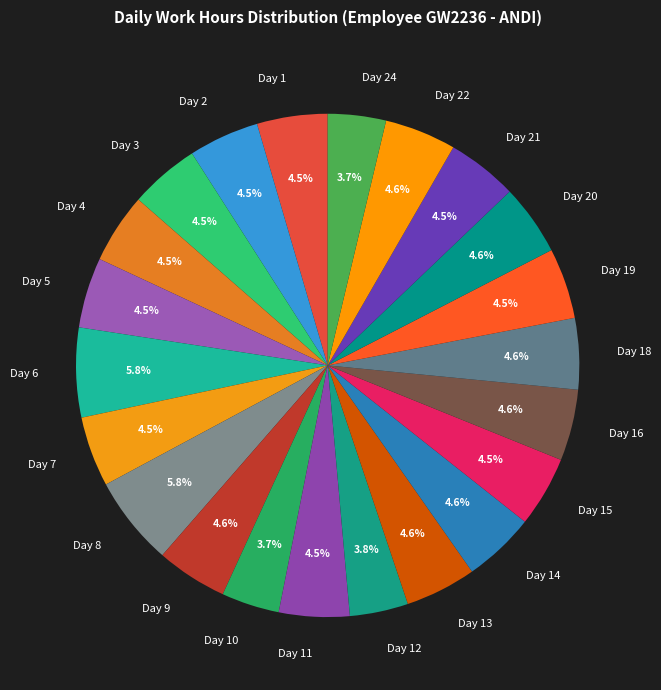

How much of the chart is everything except Day 11?

95.5%